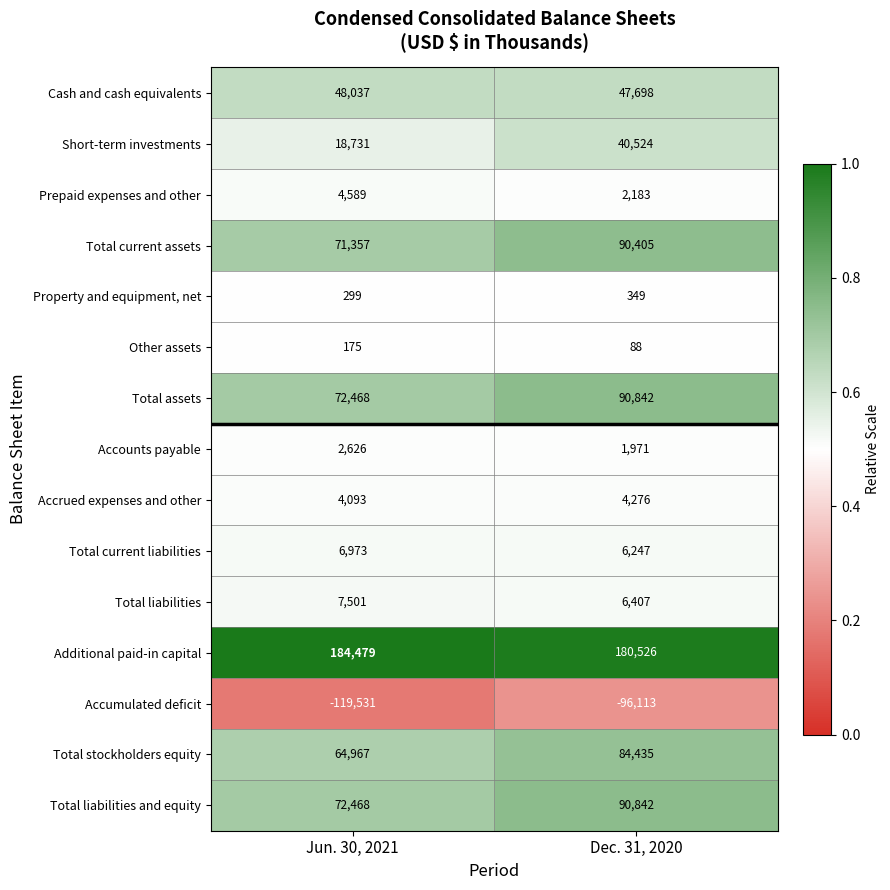

Reading right to left, list all the values displayed in this chart.

Cash and cash equivalents: Dec. 31, 2020=47698	Jun. 30, 2021=48037
Short-term investments: Dec. 31, 2020=40524	Jun. 30, 2021=18731
Prepaid expenses and other: Dec. 31, 2020=2183	Jun. 30, 2021=4589
Total current assets: Dec. 31, 2020=90405	Jun. 30, 2021=71357
Property and equipment, net: Dec. 31, 2020=349	Jun. 30, 2021=299
Other assets: Dec. 31, 2020=88	Jun. 30, 2021=175
Total assets: Dec. 31, 2020=90842	Jun. 30, 2021=72468
Accounts payable: Dec. 31, 2020=1971	Jun. 30, 2021=2626
Accrued expenses and other: Dec. 31, 2020=4276	Jun. 30, 2021=4093
Total current liabilities: Dec. 31, 2020=6247	Jun. 30, 2021=6973
Total liabilities: Dec. 31, 2020=6407	Jun. 30, 2021=7501
Additional paid-in capital: Dec. 31, 2020=180526	Jun. 30, 2021=184479
Accumulated deficit: Dec. 31, 2020=-96113	Jun. 30, 2021=-119531
Total stockholders equity: Dec. 31, 2020=84435	Jun. 30, 2021=64967
Total liabilities and equity: Dec. 31, 2020=90842	Jun. 30, 2021=72468